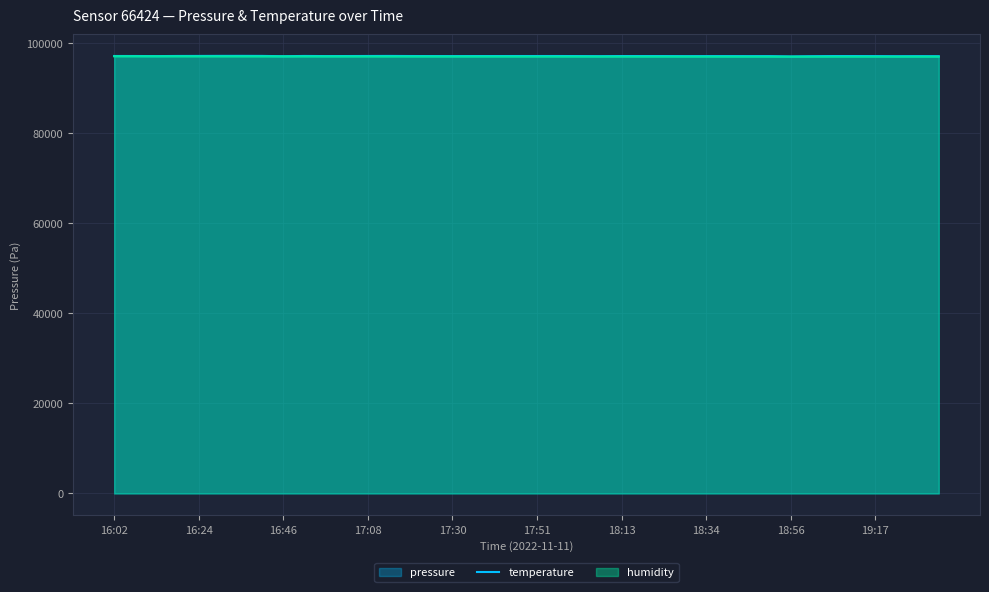

Which label corresponds to the largest value in the chart?

16:35